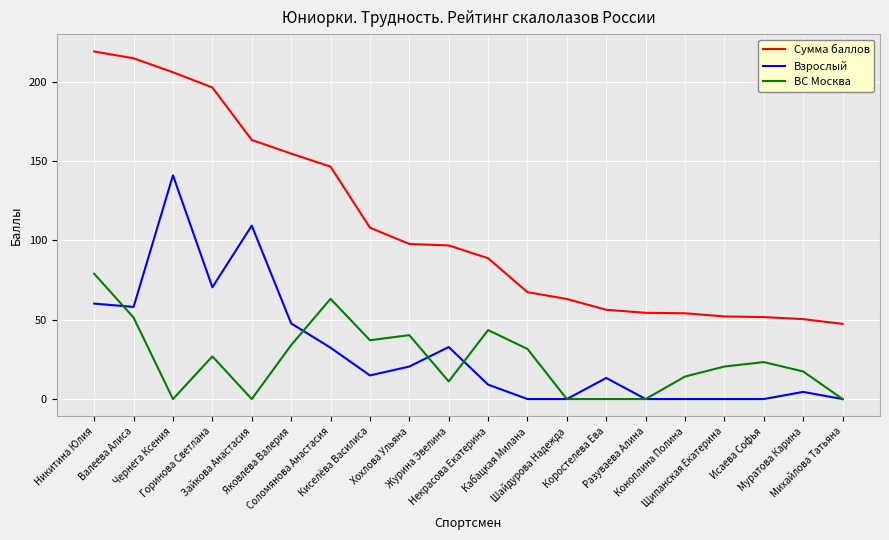

True or false: Сумма баллов and ВС Москва cross at least once.

False